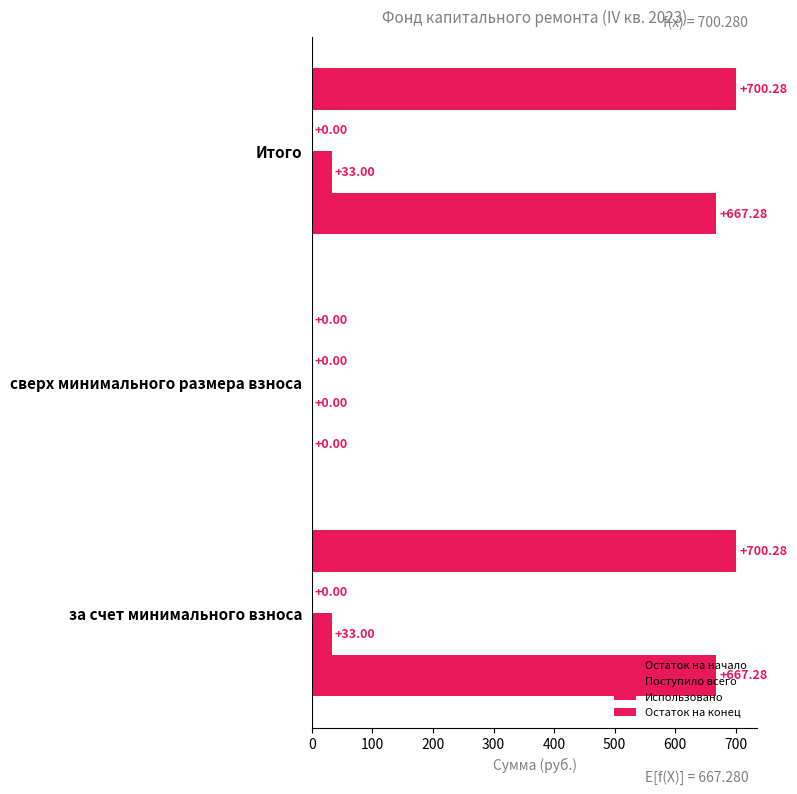

How many values in the Остаток на начало series exceed 667?

2